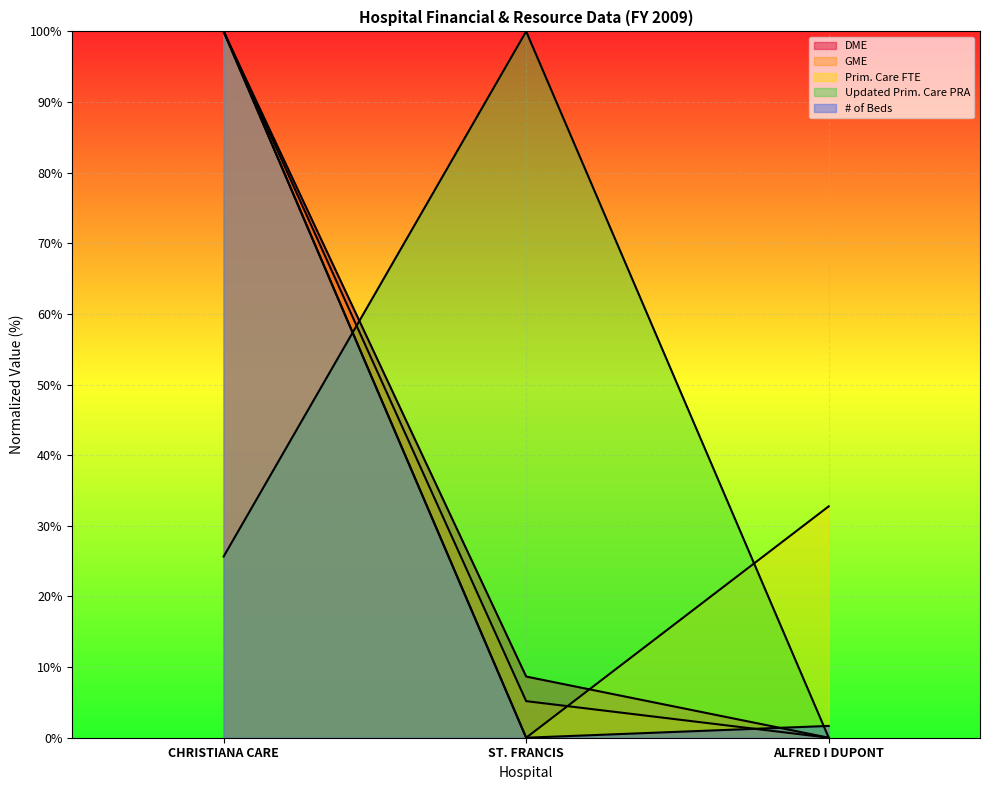

At which category is the sum across all series the highest?

CHRISTIANA CARE